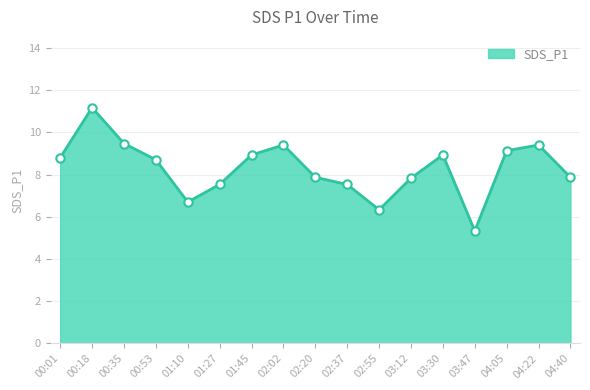

What is the change in value from 03:30 to 04:22?

+0.5